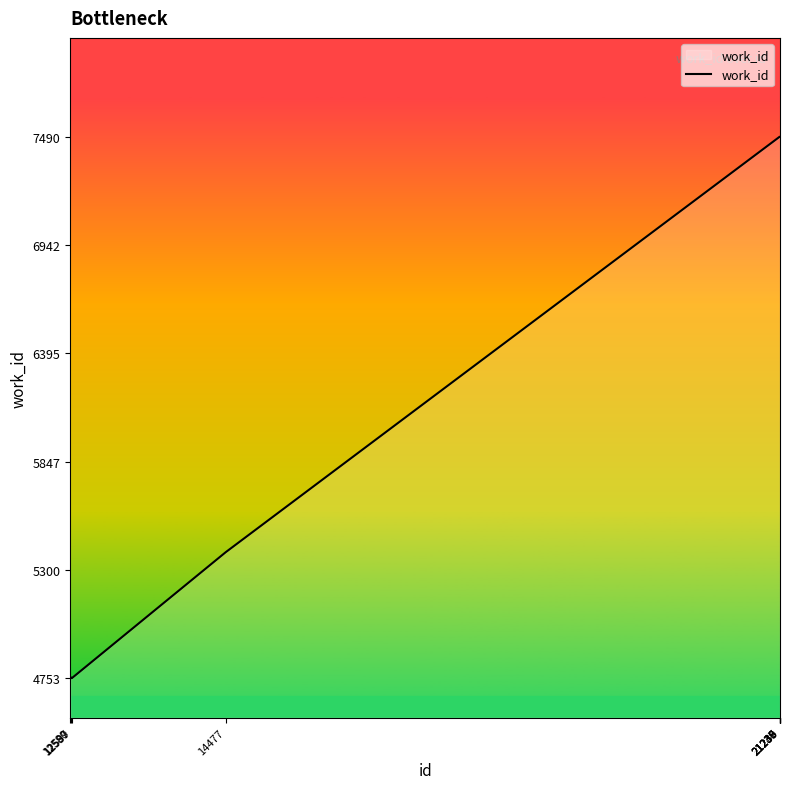

Which has a higher value, 21240 or 14477?

21240